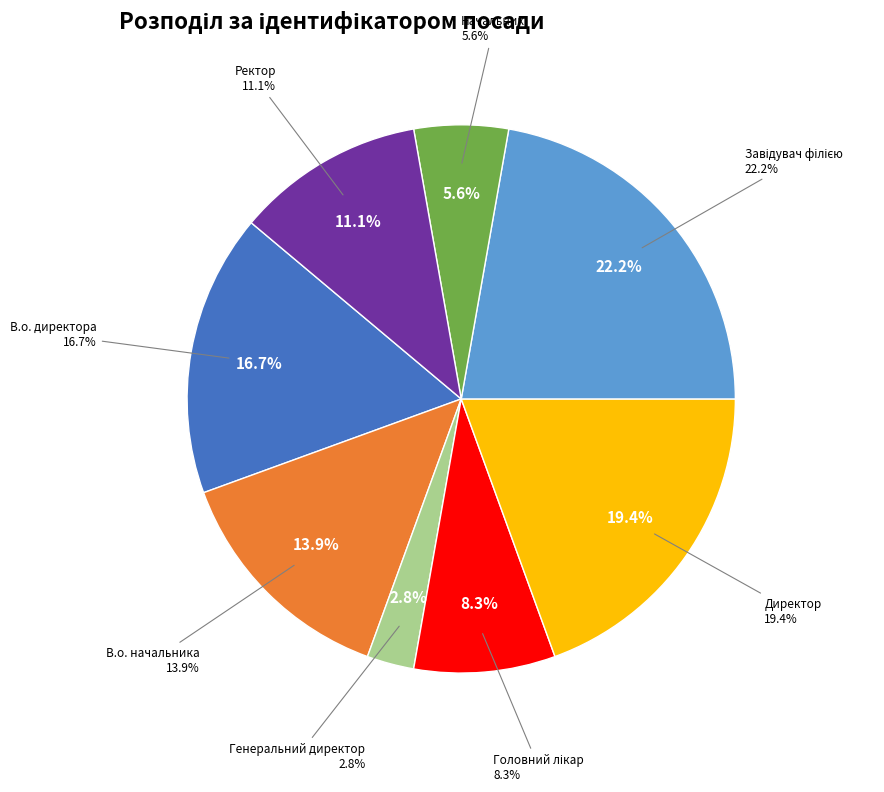

How much of the chart is everything except Начальник?

94.4%